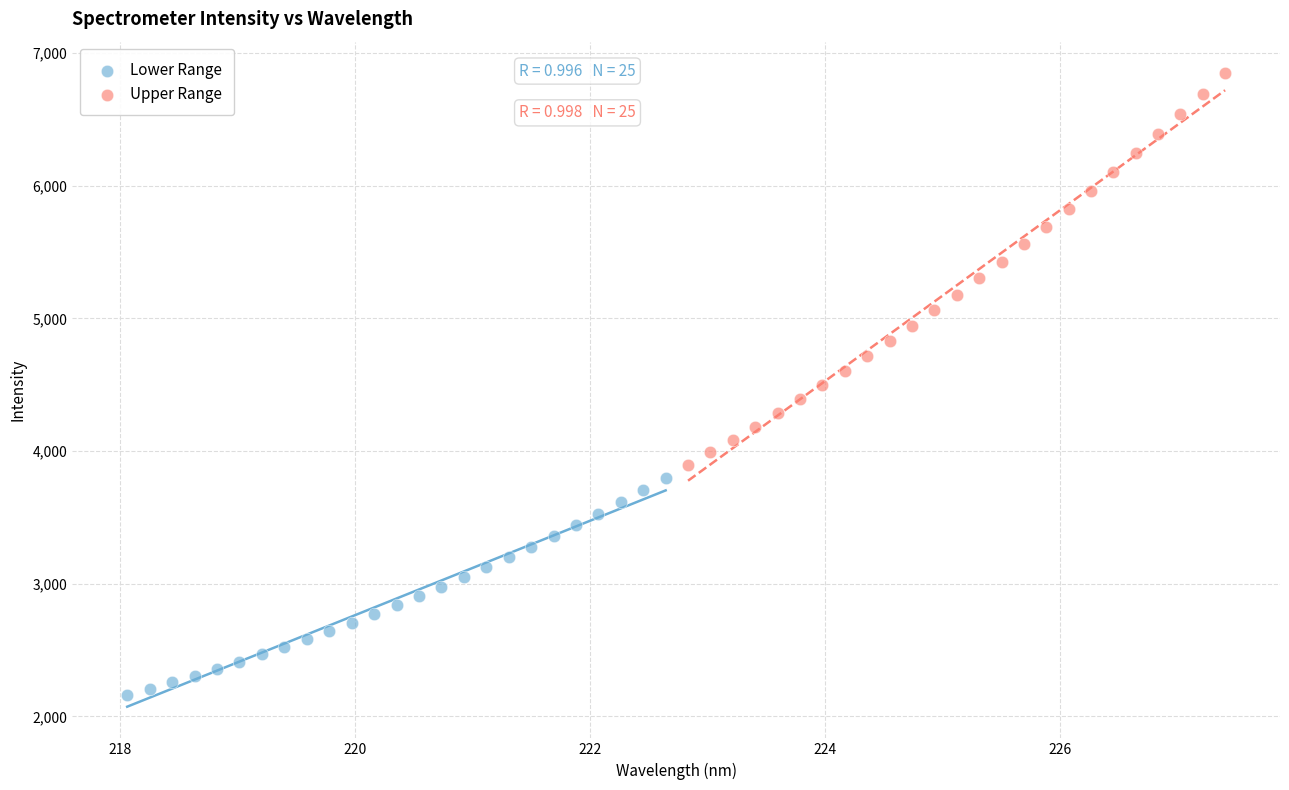

Which series contains the highest Y value?

Upper Range